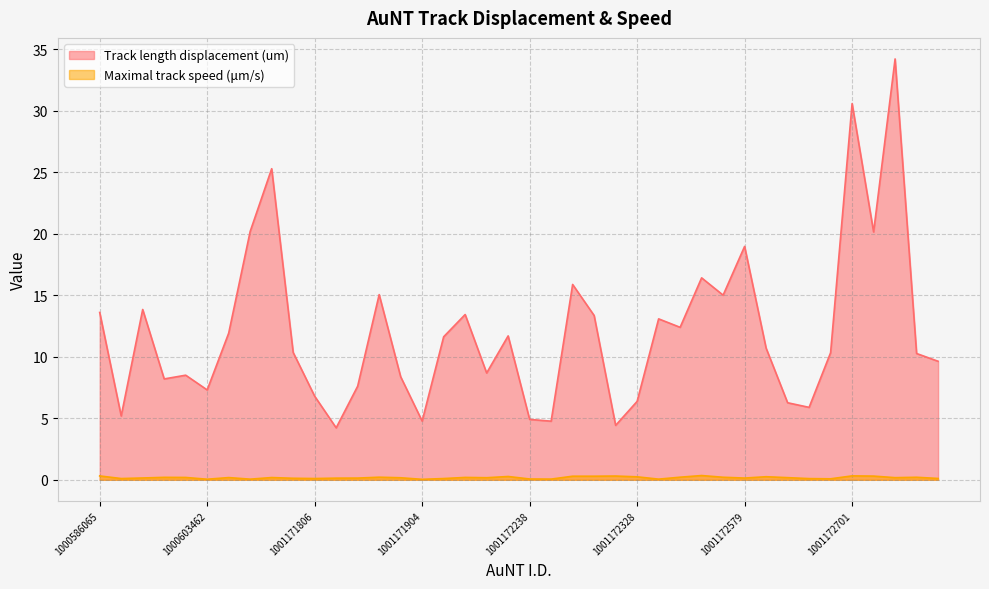

What is the difference between the Track length displacement (um) values at 1001172618 and 1001172301?

1.8